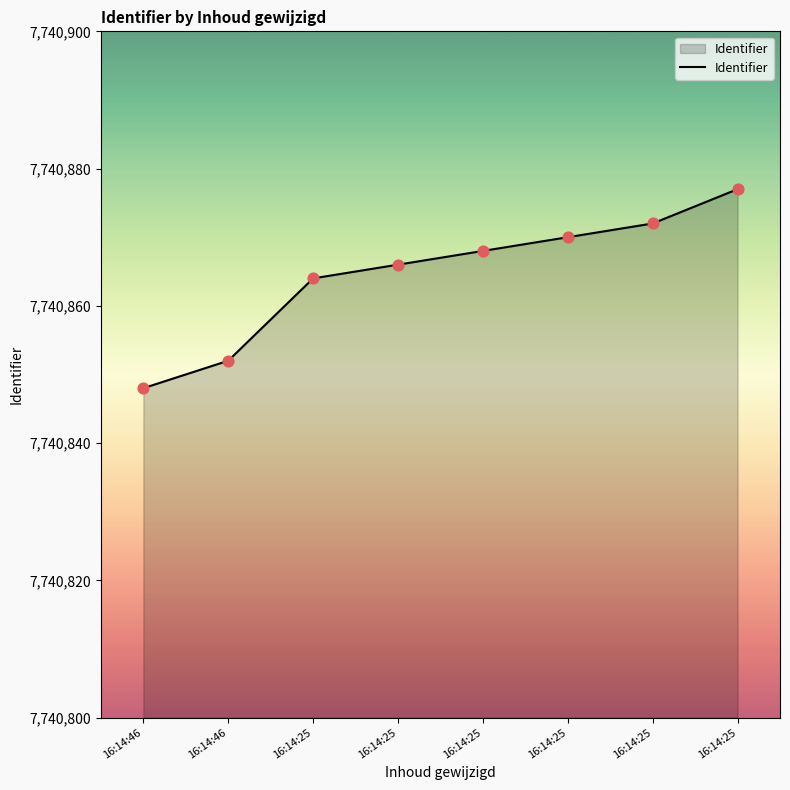

Approximately how many times larger is the value at 16:14:25 compared to 16:14:46?

1.0